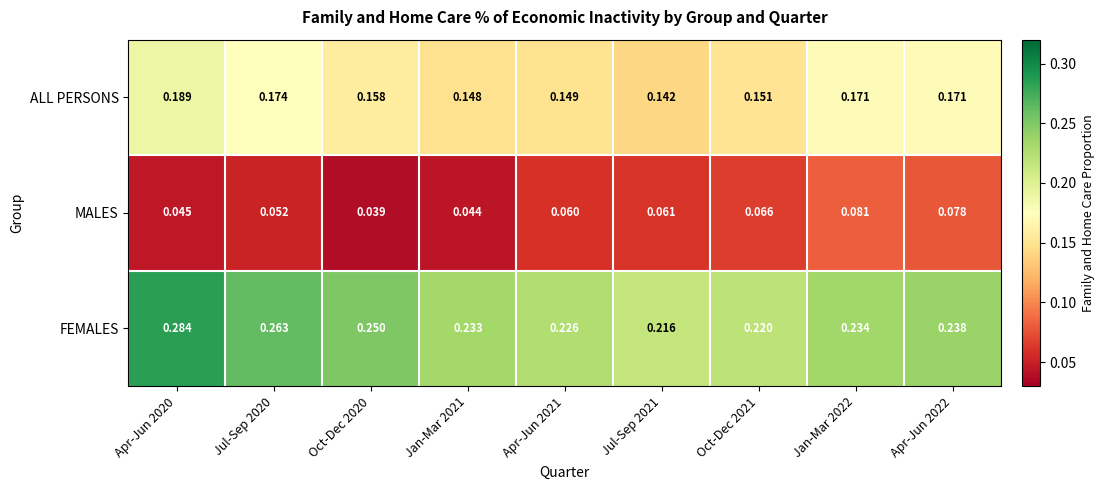

At which category is the sum across all series the highest?

Apr-Jun 2020